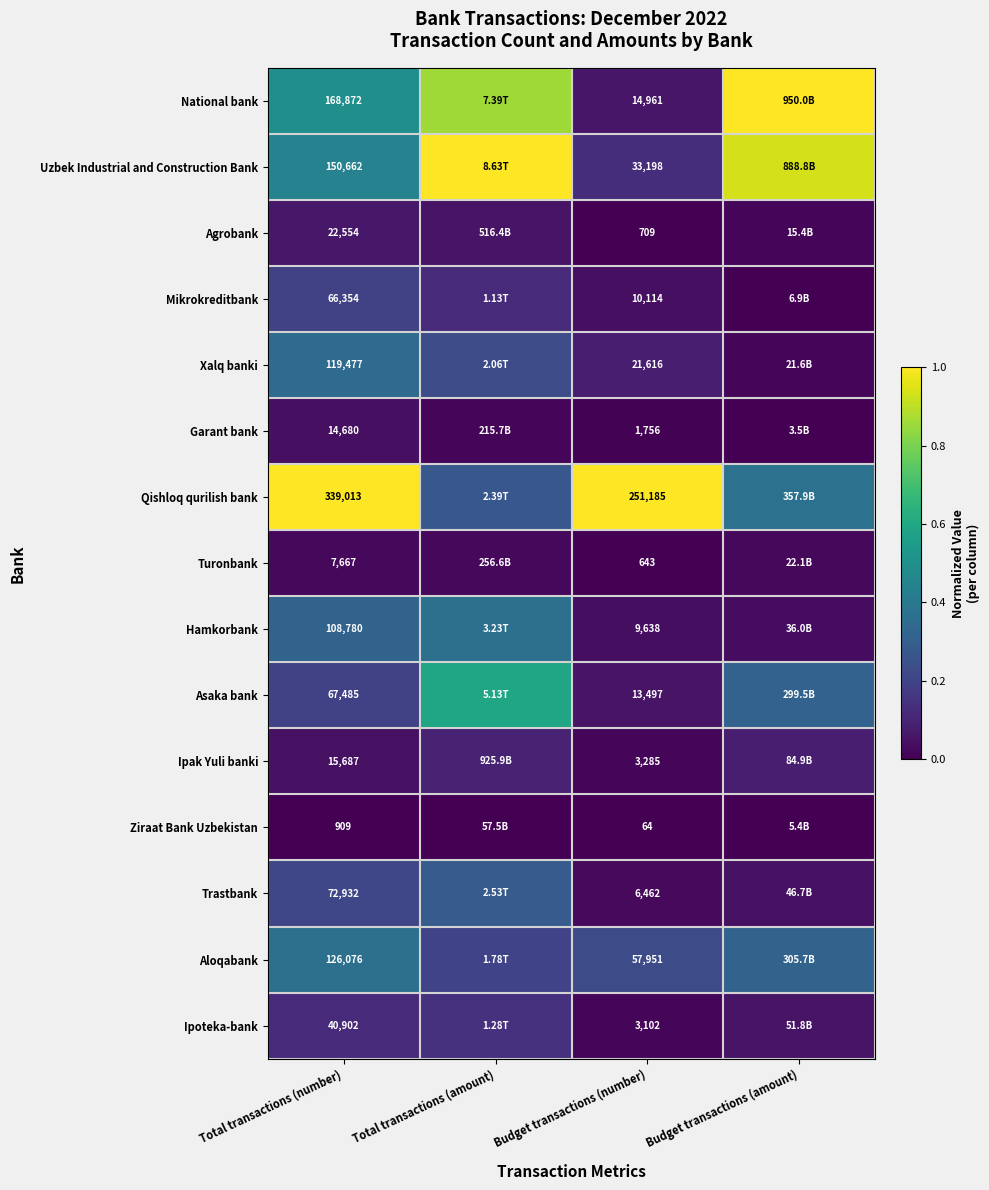

What is the lowest value of the Aloqabank series?

0.2